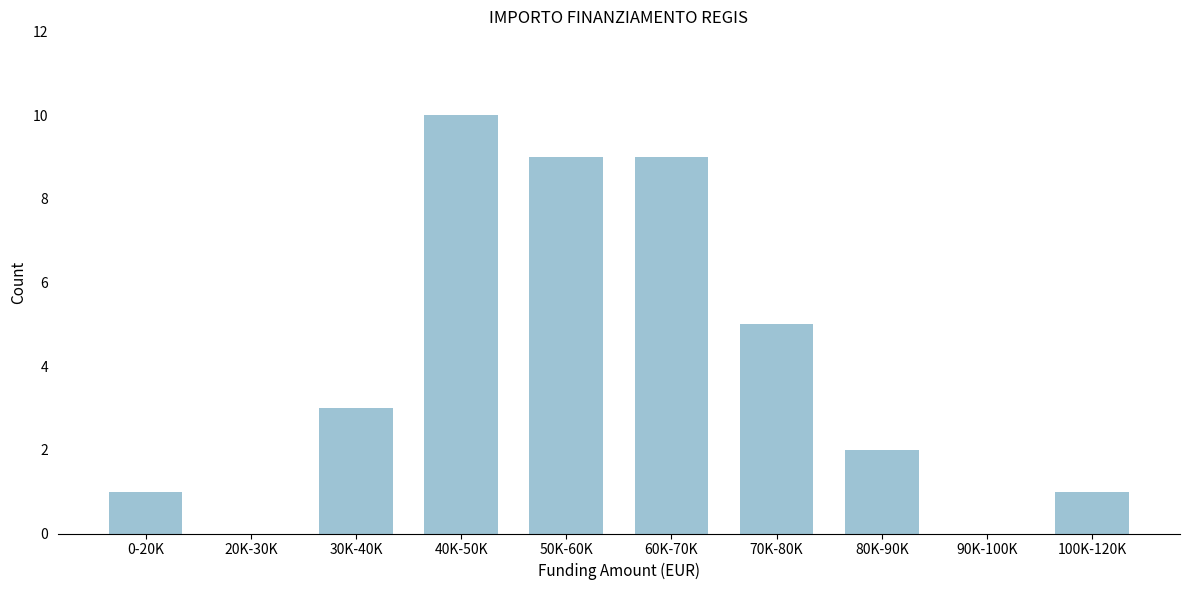

Reading left to right, what are all the values shown in this chart?

0-20K=1	20K-30K=0	30K-40K=3	40K-50K=10	50K-60K=9	60K-70K=9	70K-80K=5	80K-90K=2	90K-100K=0	100K-120K=1